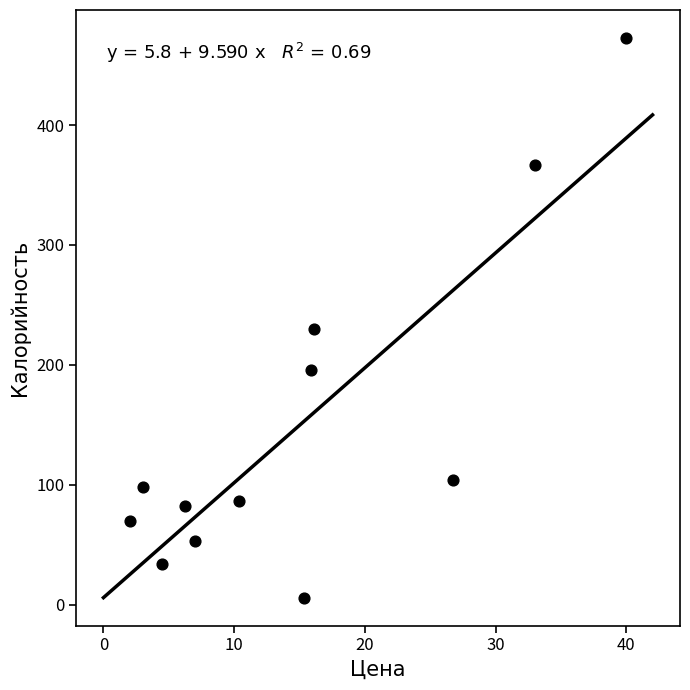

What is the average Y value?

149.8